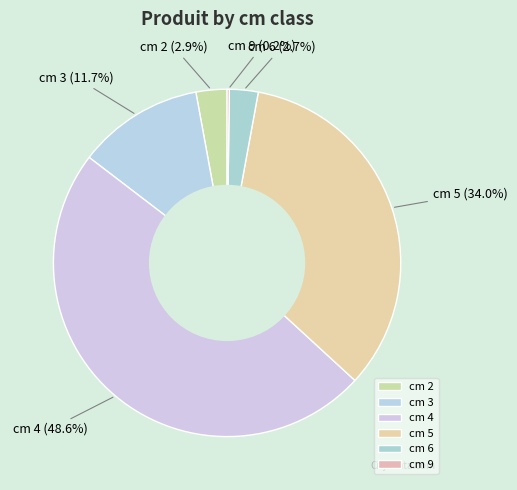

What is the largest slice in the pie chart?

cm 4